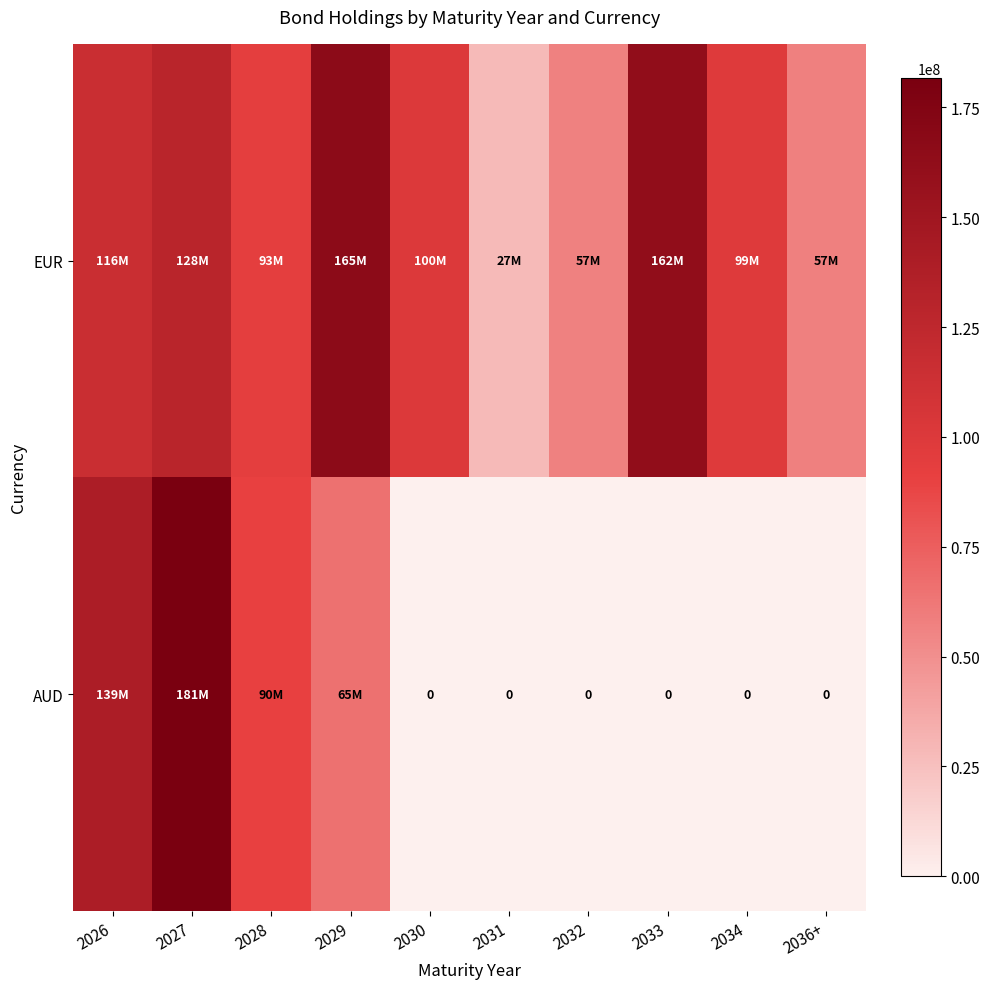

At 2036+, list the series in order from smallest to largest.

AUD, EUR